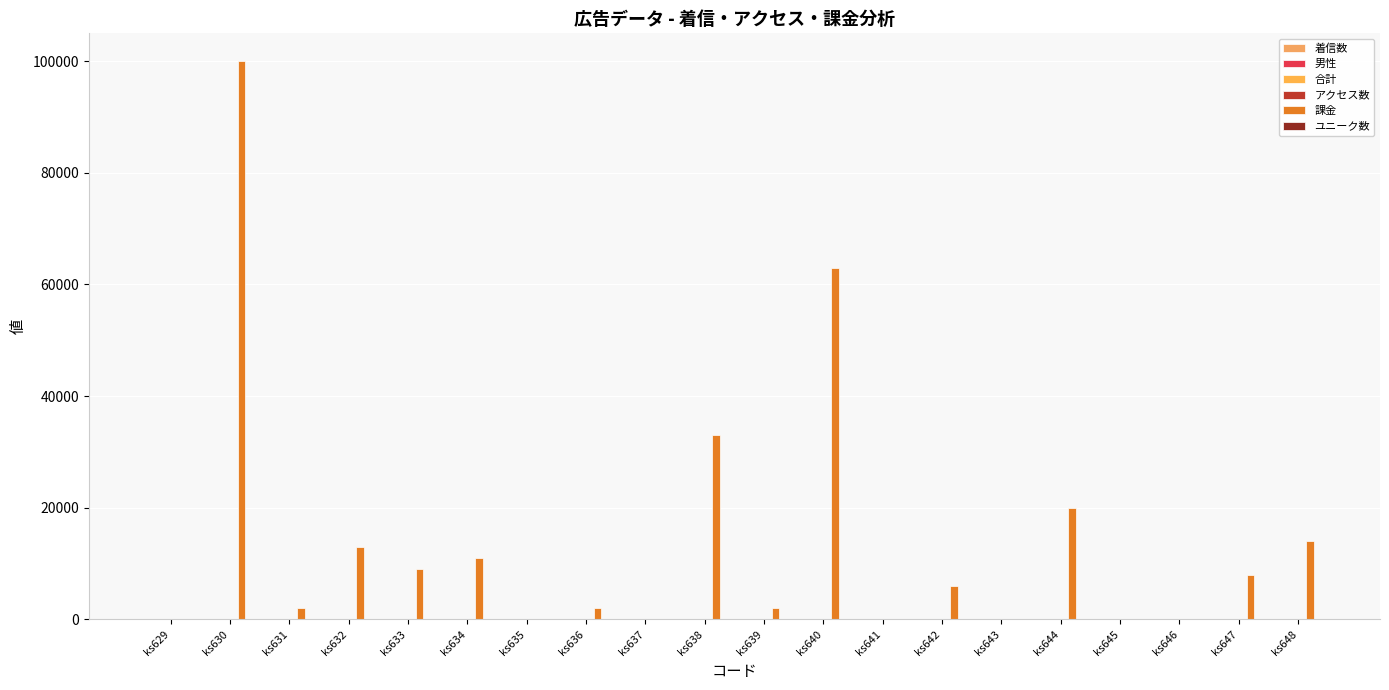

Are the bars horizontal?

No